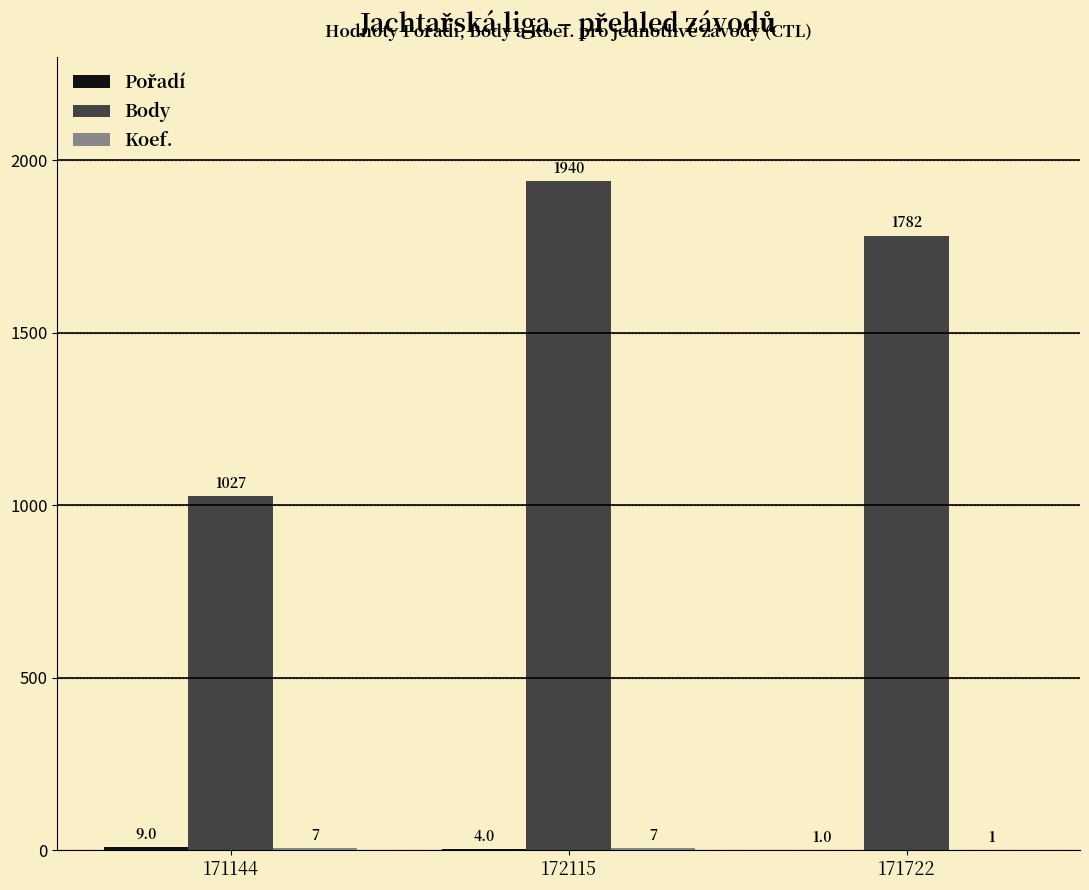

Where does the Body series first go above 1782?

172115